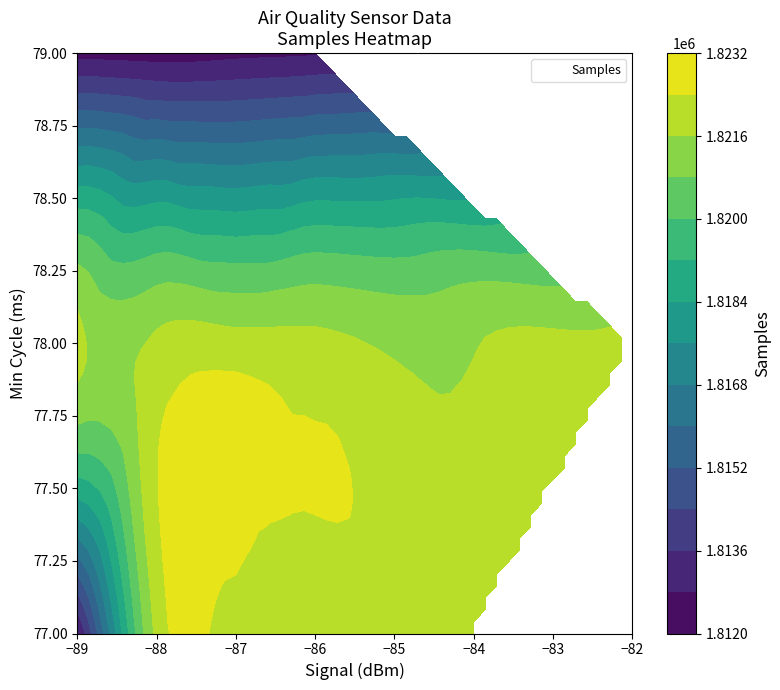

Approximately how many times larger is the value at −89 compared to −86?

1.0